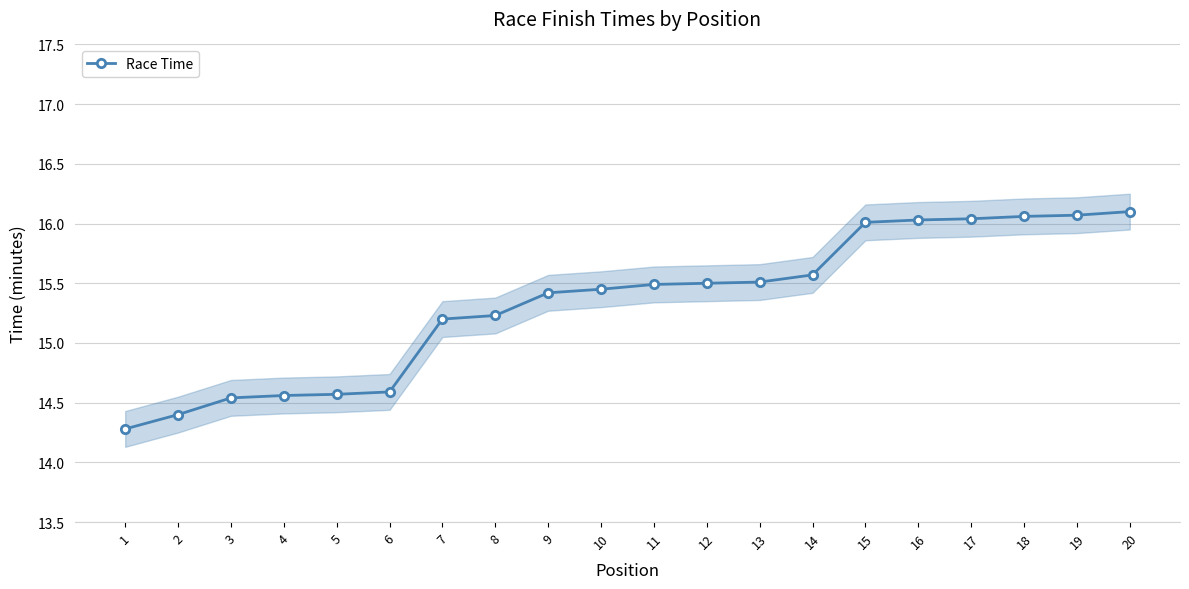

Count the number of values greater than 15.

14